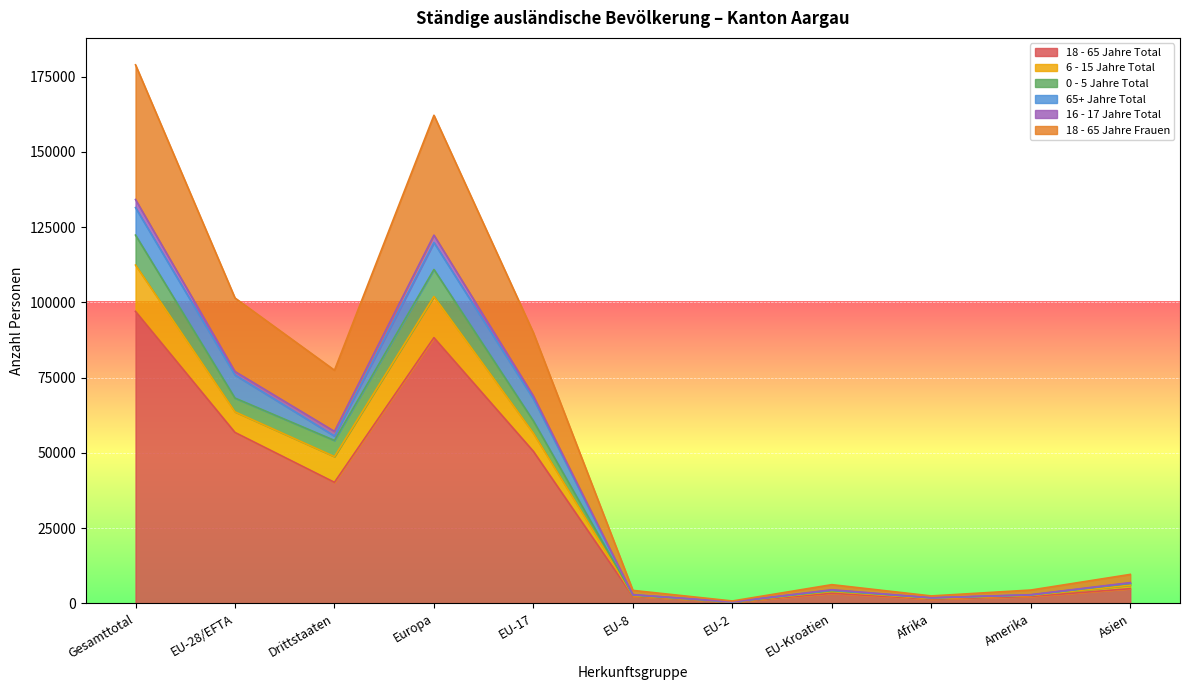

How many categories are shown in the chart?

11